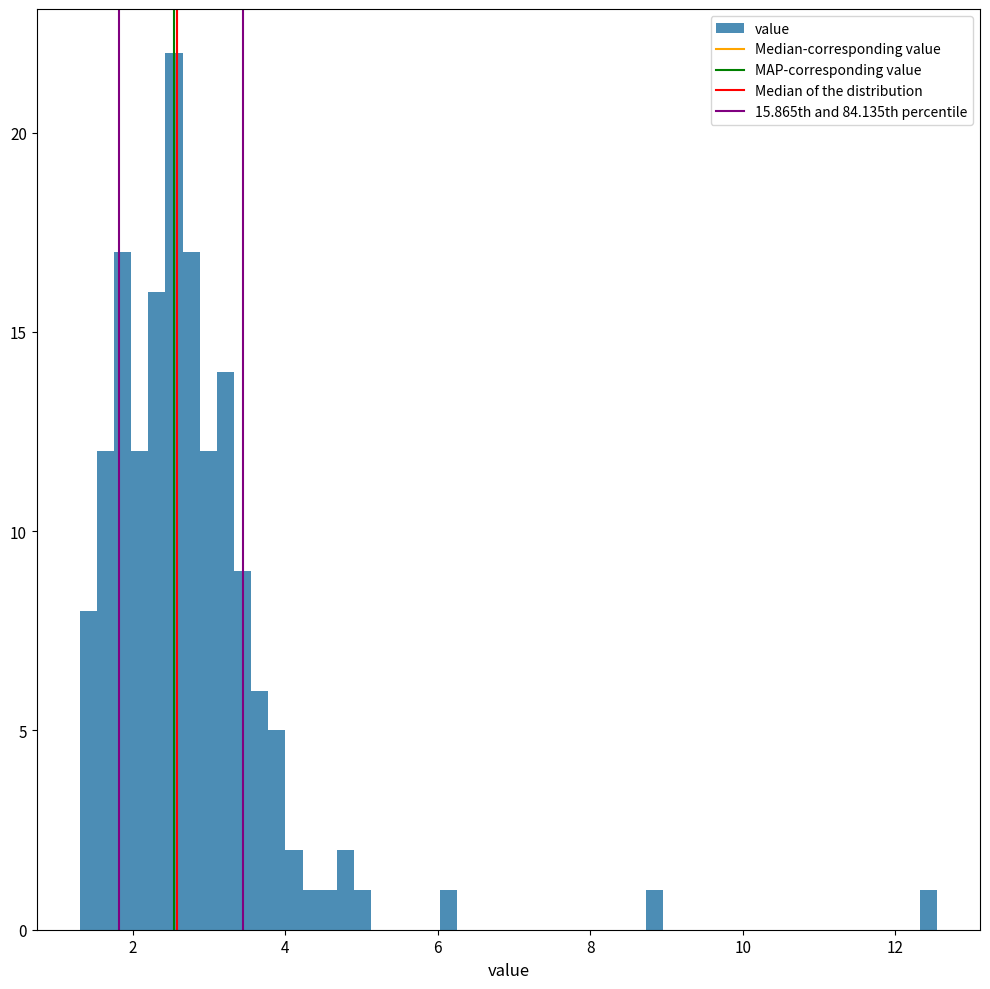

Around what value on the x-axis is the tallest bar? Give the approximate position of its centre, as read against the axis.

2.6